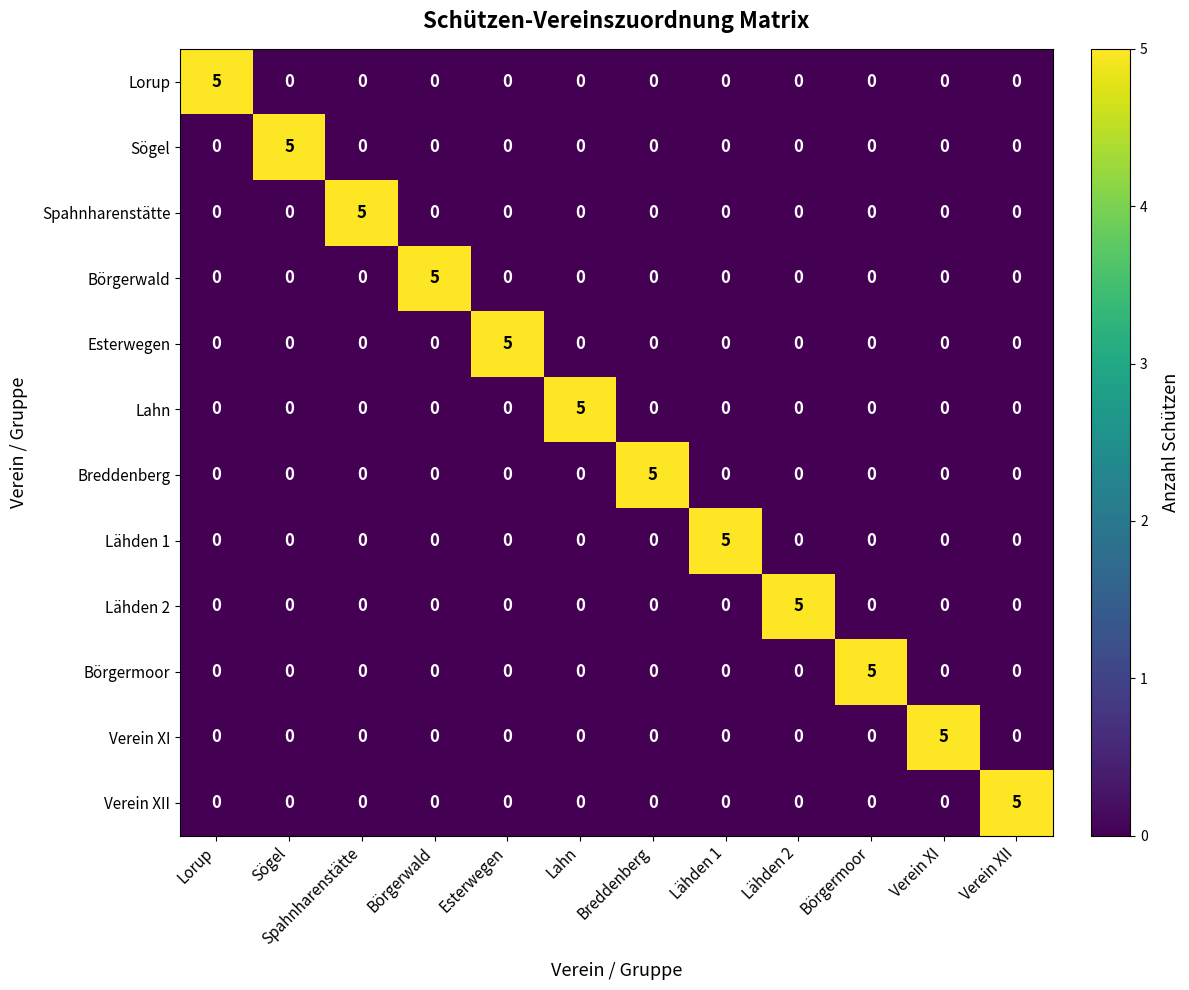

Is it true that Lähden 1 equals 2 at Verein XI?

False